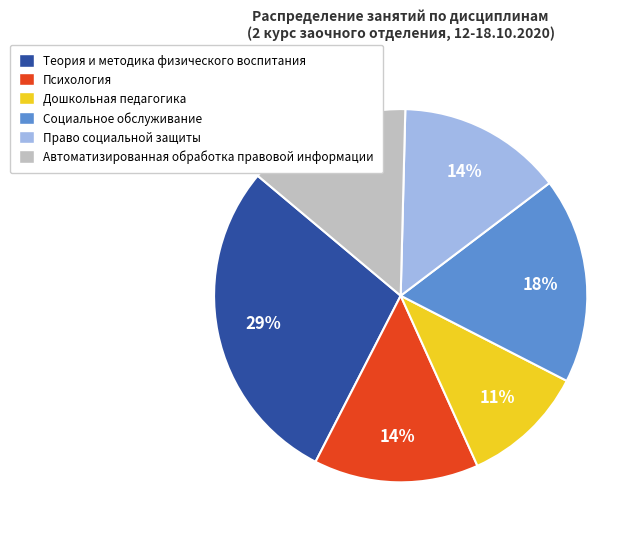

What percentage is the Социальное обслуживание slice, to the nearest percent?

18%